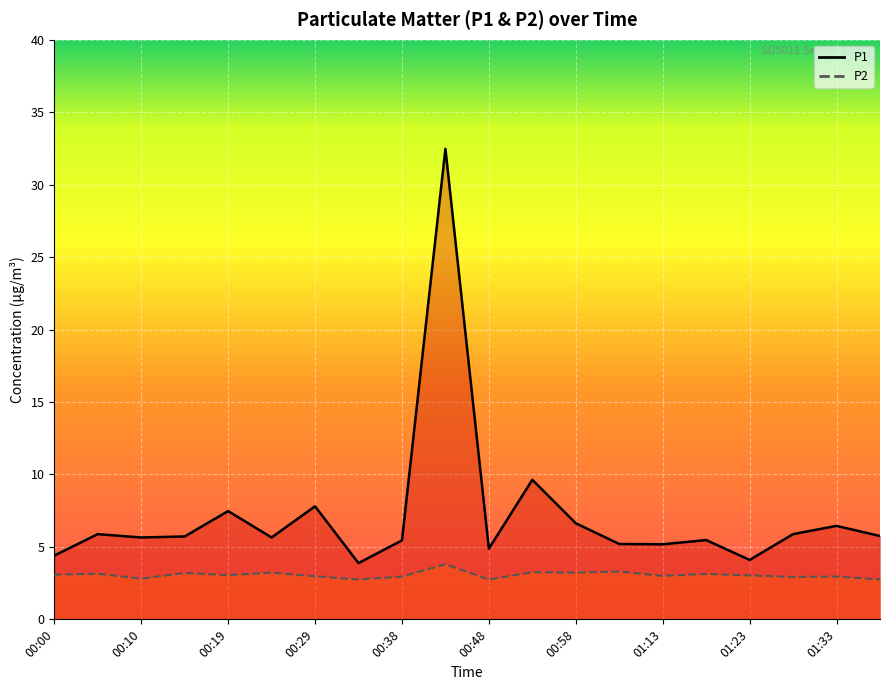

At which category is the sum across all series the highest?

00:43